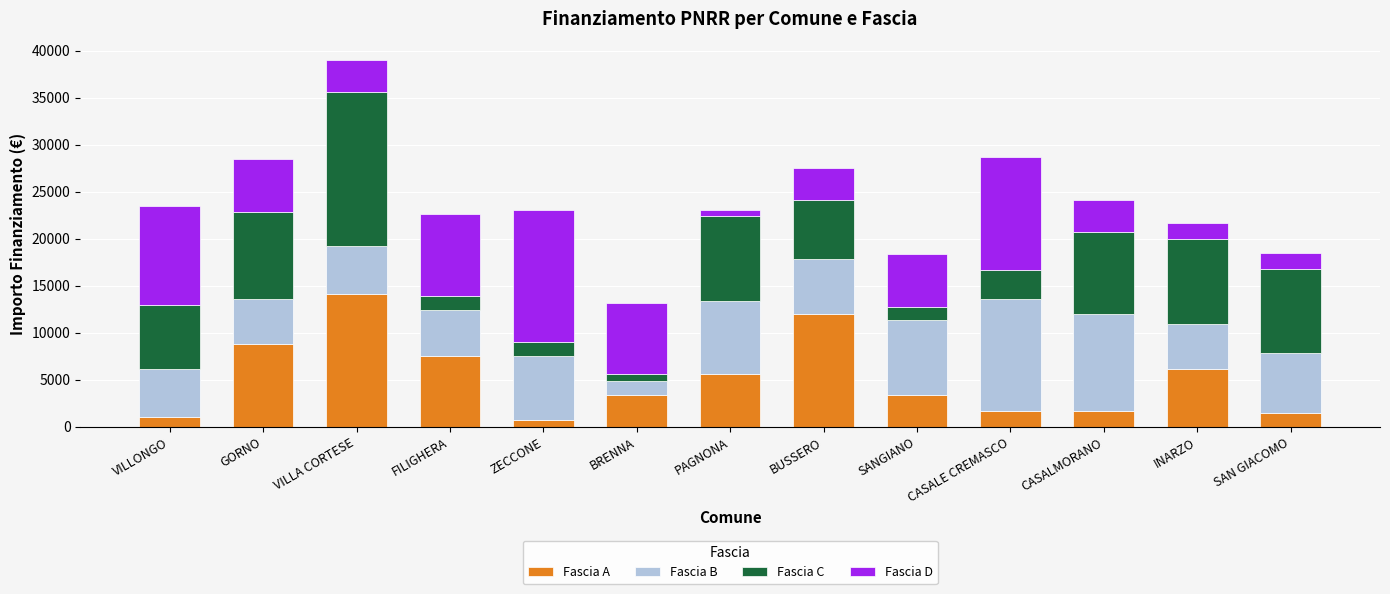

Which category has the highest value in the Fascia A series?

VILLA CORTESE